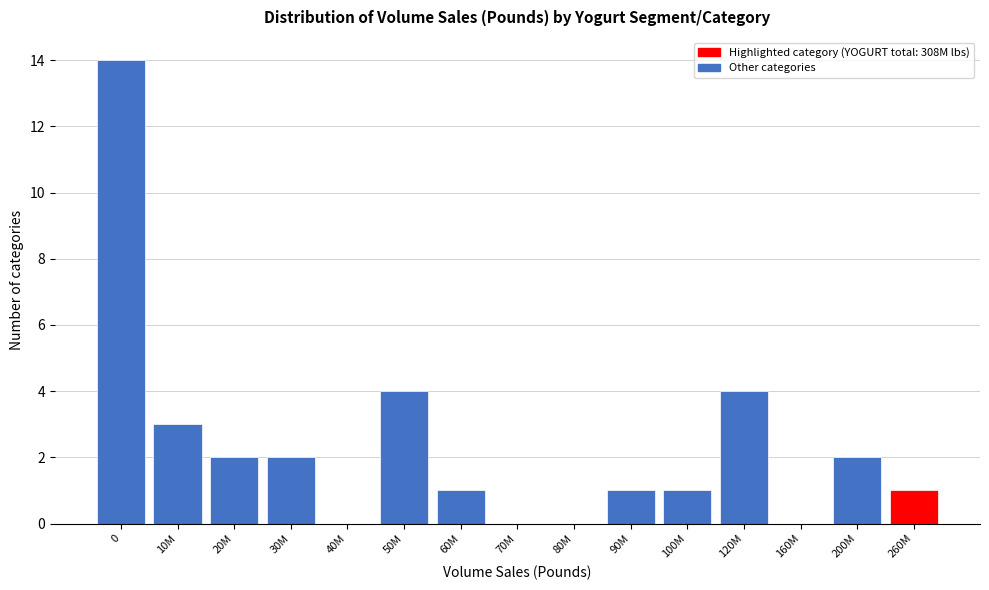

Reading right to left, list all the values displayed in this chart.

260M=1	200M=2	160M=0	120M=4	100M=1	90M=1	80M=0	70M=0	60M=1	50M=4	40M=0	30M=2	20M=2	10M=3	0=14